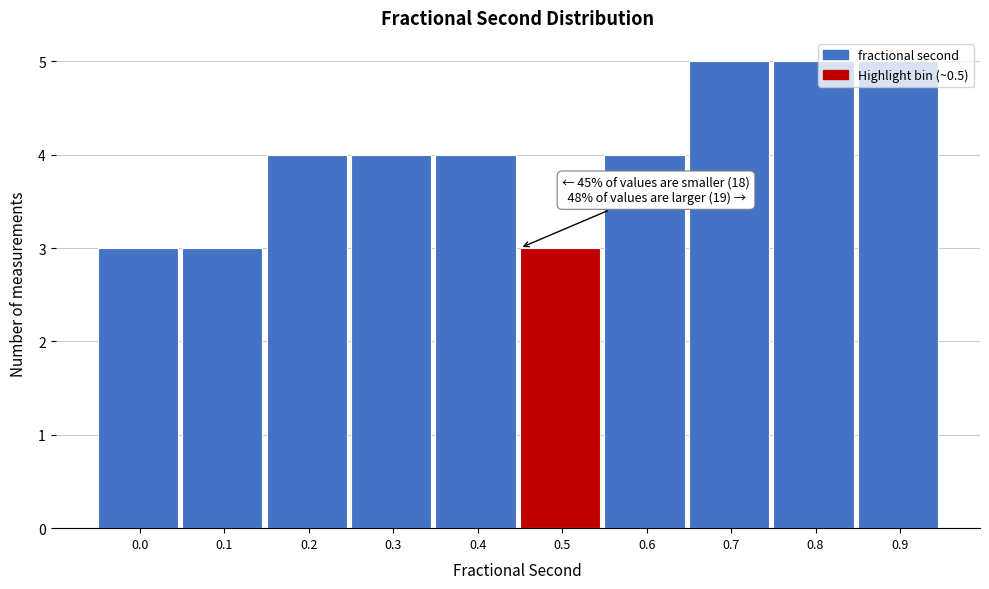

What is the average value?

4